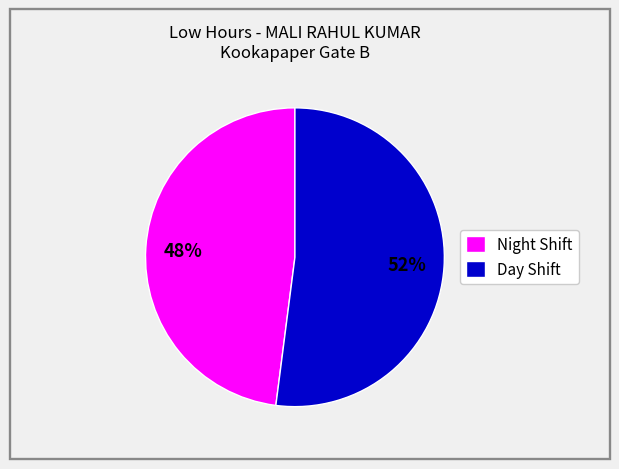

The Night Shift slice represents 57% of the pie. True or false?

False